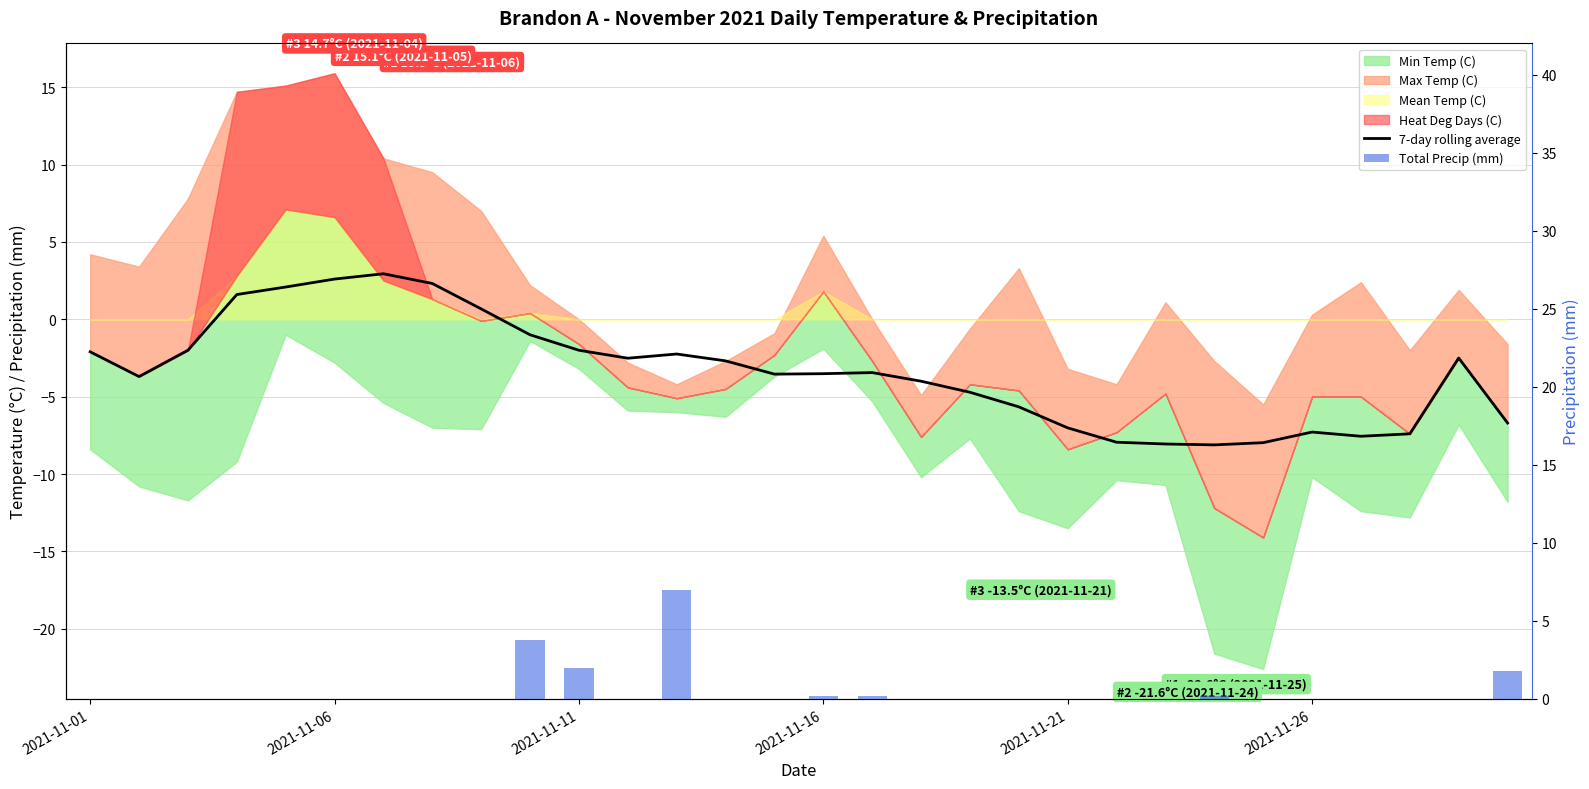

Which series changed the most between 6 and 8?

7-day rolling average